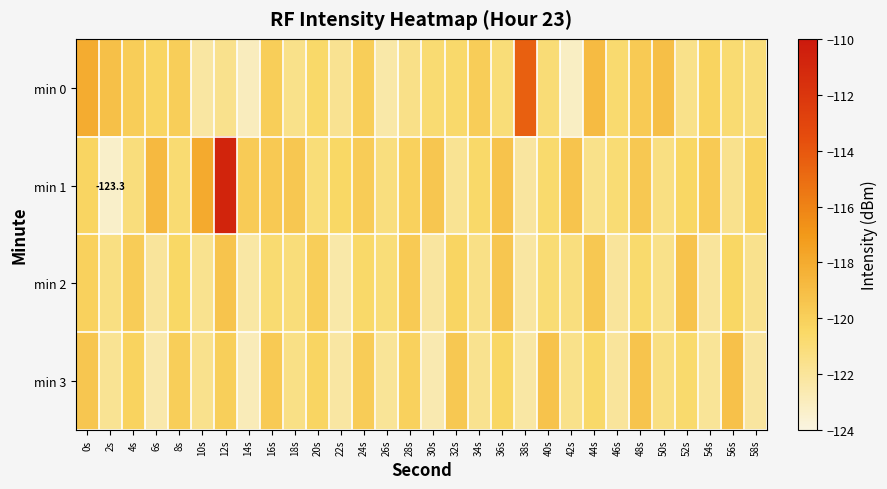

At which label is min 3 closest to -121?

50s